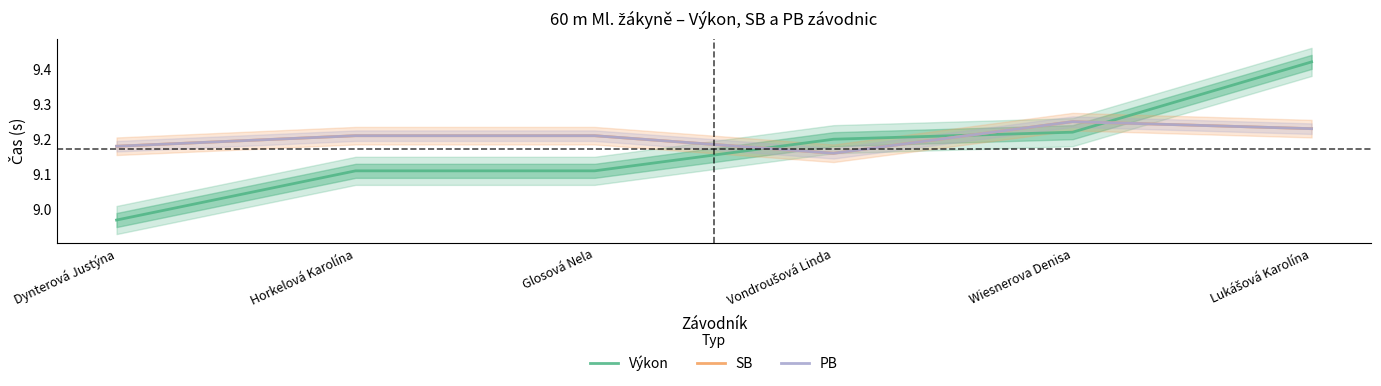

How many lines are shown in the chart?

3